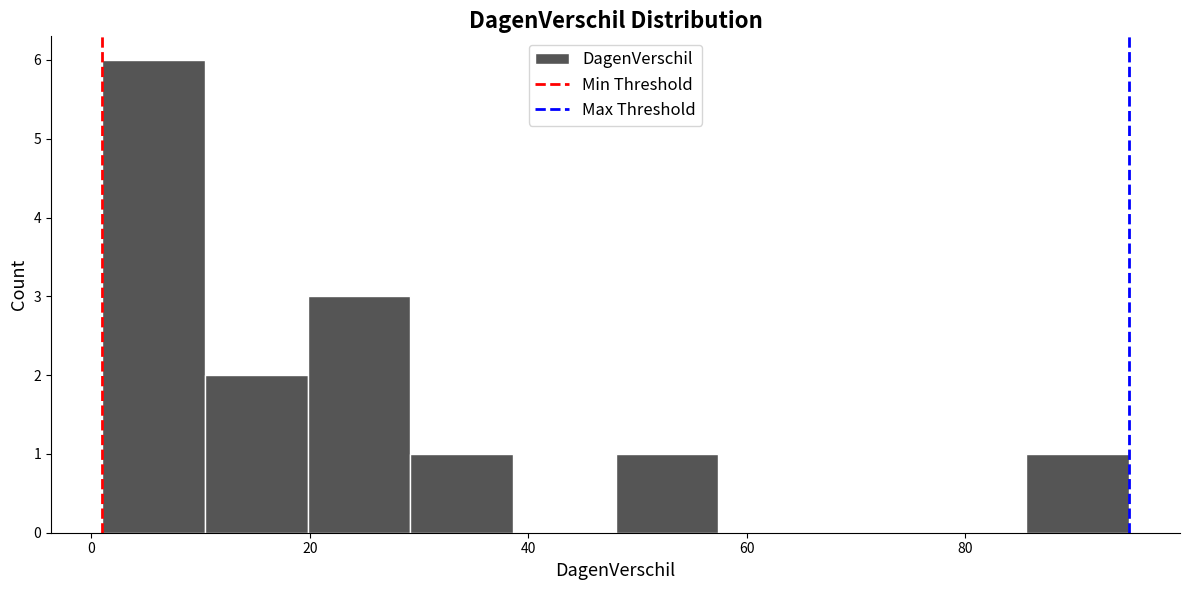

Reading left to right, transcribe this chart: for each bar, give the range it covers on the x-axis and its height. Neither the bar edges nor the heights are printed on the chart, so give them approximately, as read against the axes.

1.0 to 10.4: 6
10.4 to 19.8: 2
19.8 to 29.2: 3
29.2 to 38.6: 1
38.6 to 48.0: 0
48.0 to 57.4: 1
57.4 to 66.8: 0
66.8 to 76.2: 0
76.2 to 85.6: 0
85.6 to 95.0: 1